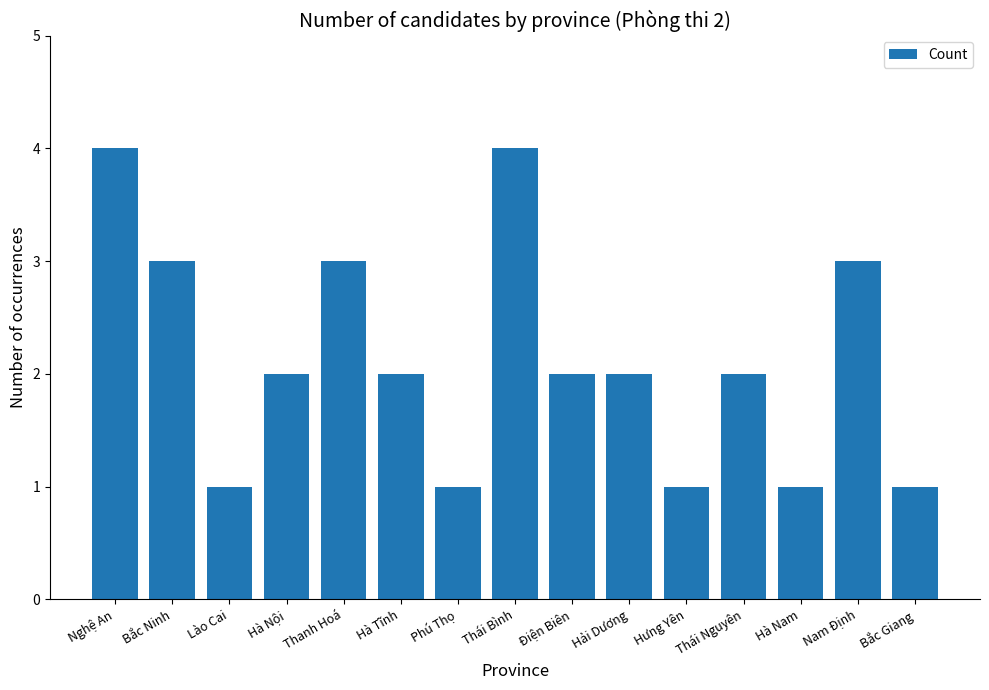

What is the label of the 11th bar from the left?

Hưng Yên